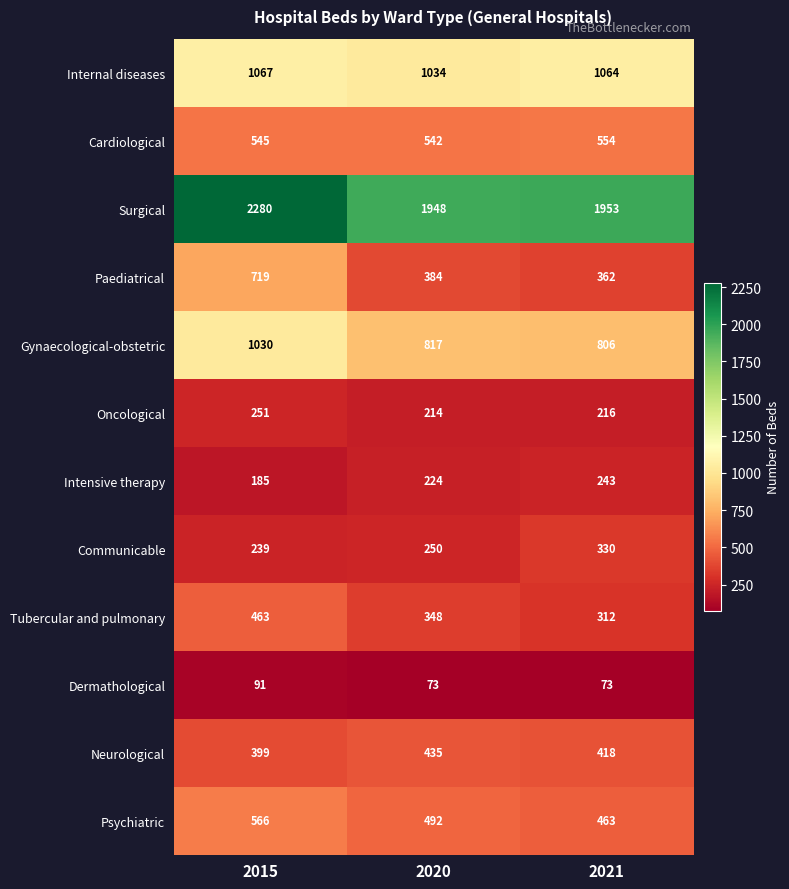

Which series has the widest spread of values?

Paediatrical